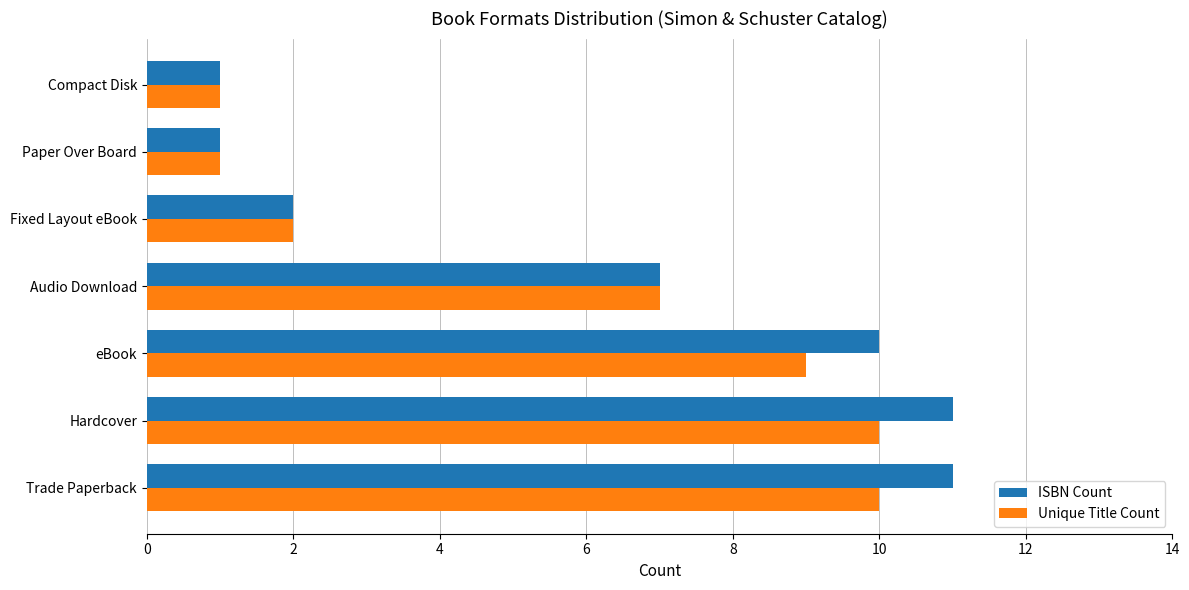

How many Unique Title Count values are between 1 and 10?

7